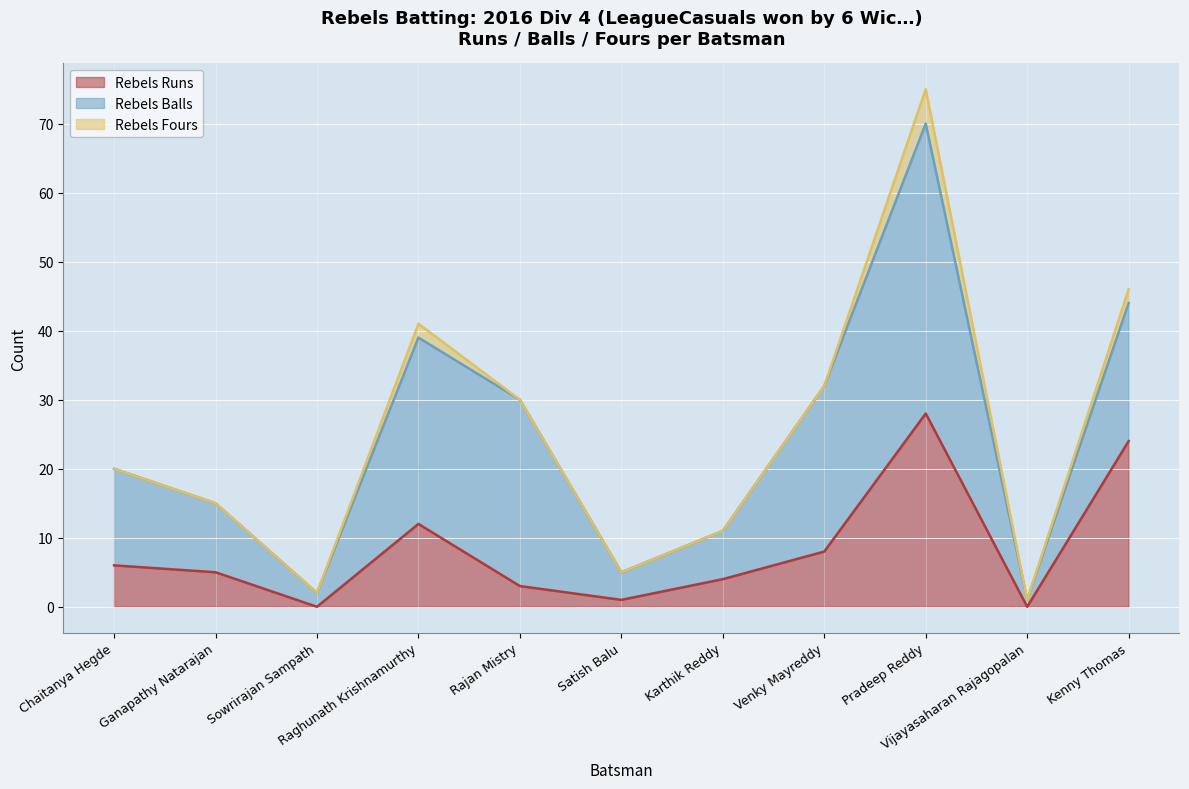

At which label is Rebels Balls closest to 21?

Kenny Thomas